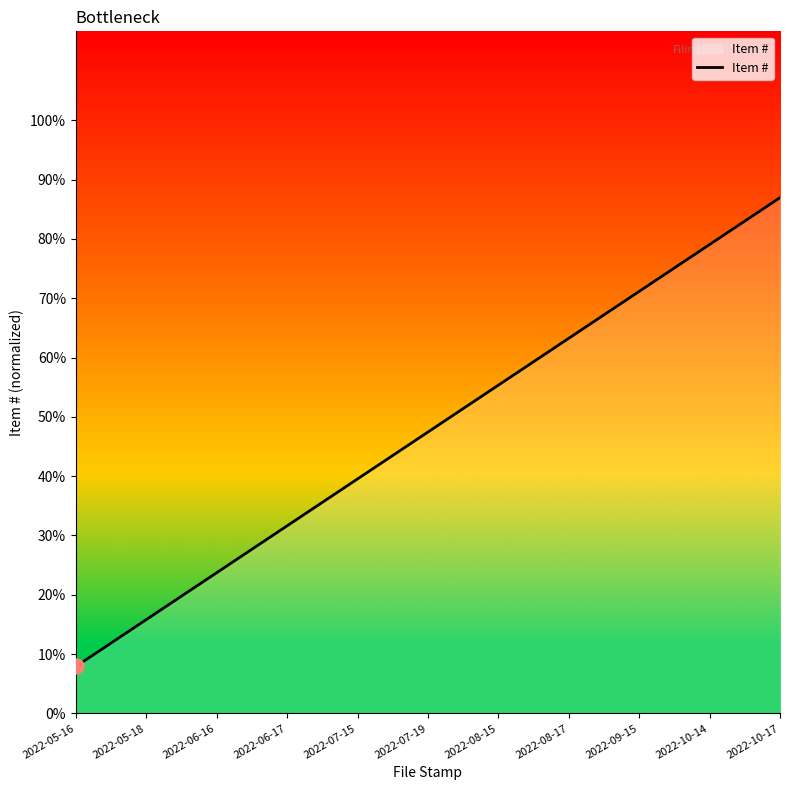

What is the change in value from 2022-10-14 to 2022-10-17?

+7.9